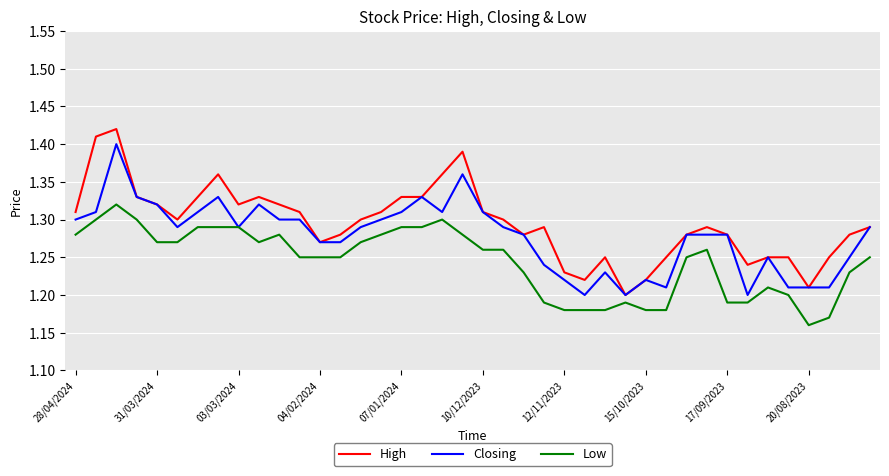

How many High values are between 1 and 2?

40